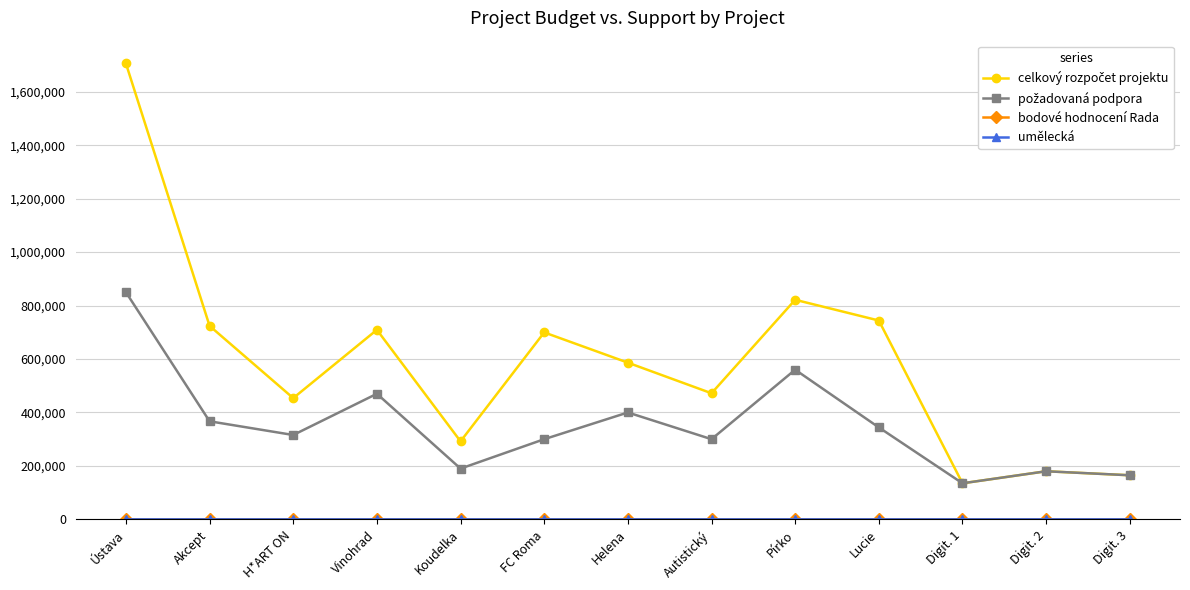

At how many categories does at least one series exceed 809158?

2